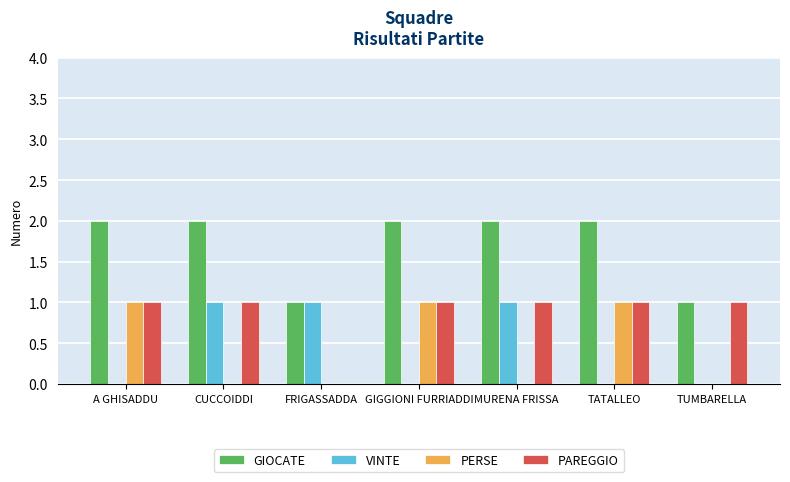

Which series has the largest total across all categories?

GIOCATE